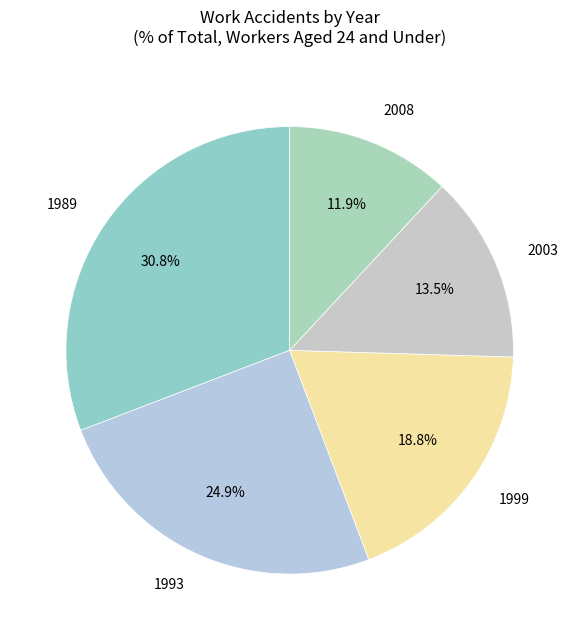

Is there a majority slice in this chart?

No